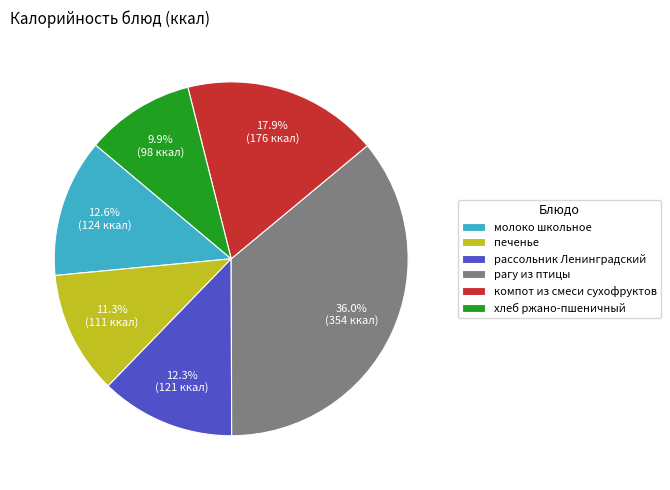

What is the smallest slice in the pie chart?

хлеб ржано-пшеничный